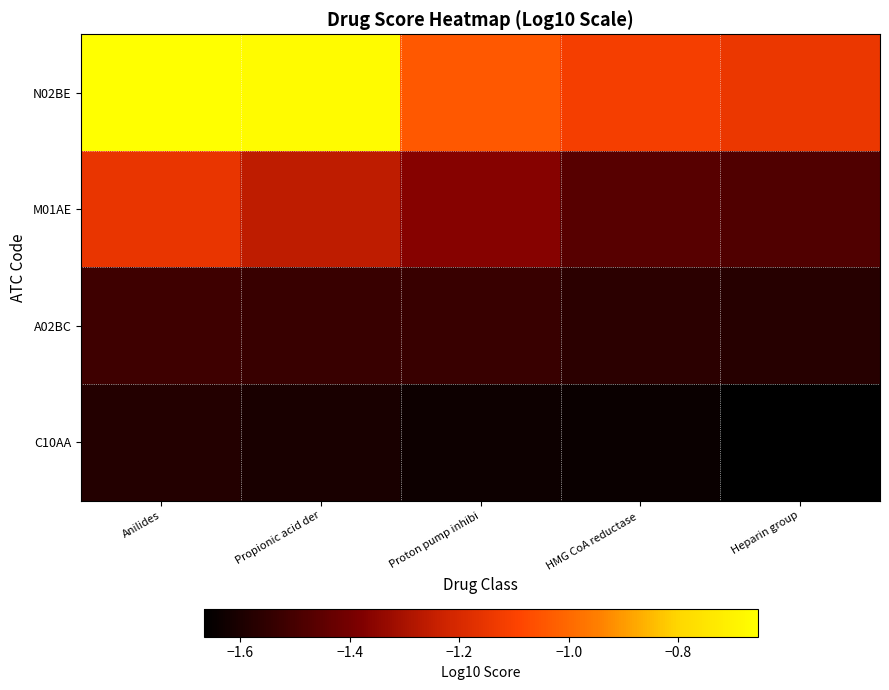

What is the total value across all series at Heparin group?

-5.9